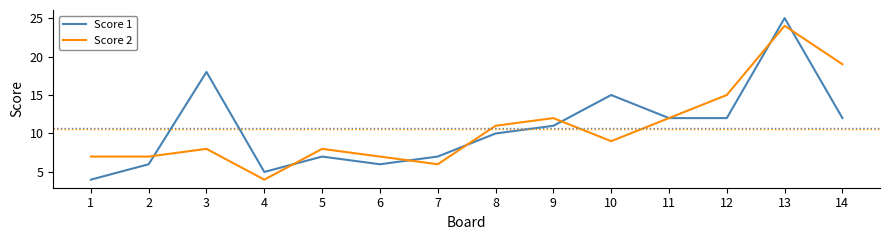

Reading right to left, what are all the values shown in this chart?

Score 1: 14=12	13=25	12=12	11=12	10=15	9=11	8=10	7=7	6=6	5=7	4=5	3=18	2=6	1=4
Score 2: 14=19	13=24	12=15	11=12	10=9	9=12	8=11	7=6	6=7	5=8	4=4	3=8	2=7	1=7